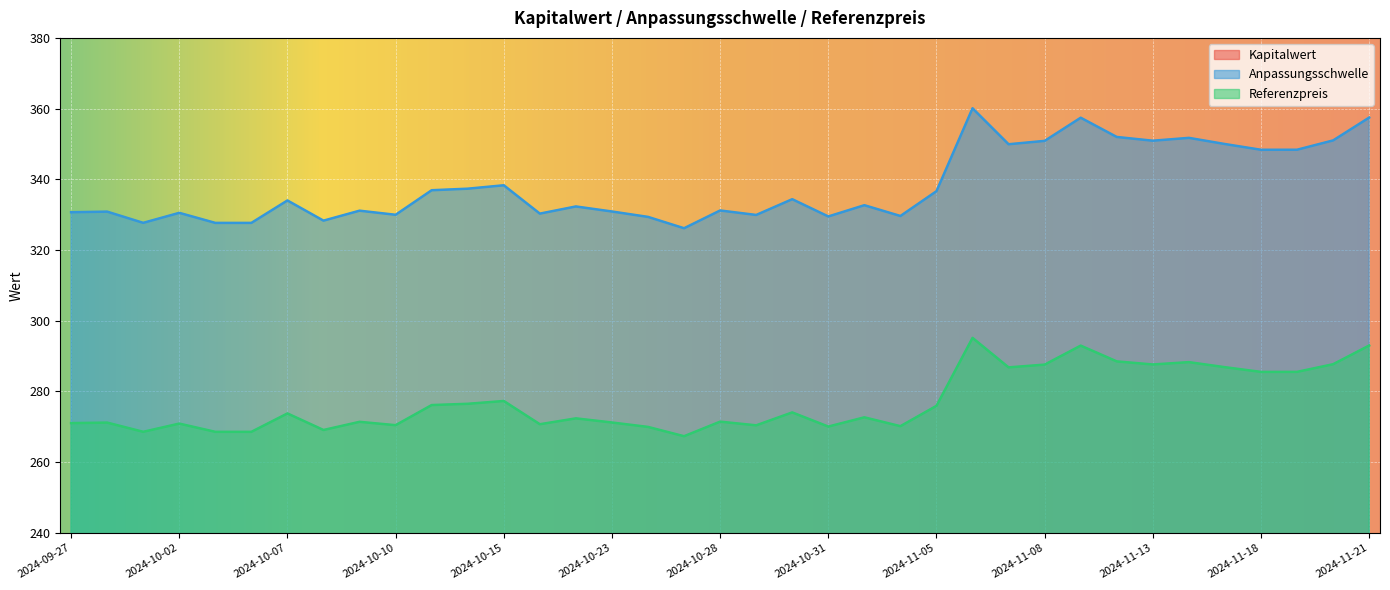

What is the value of the Anpassungsschwelle point at the 23rd from the left?

332.7